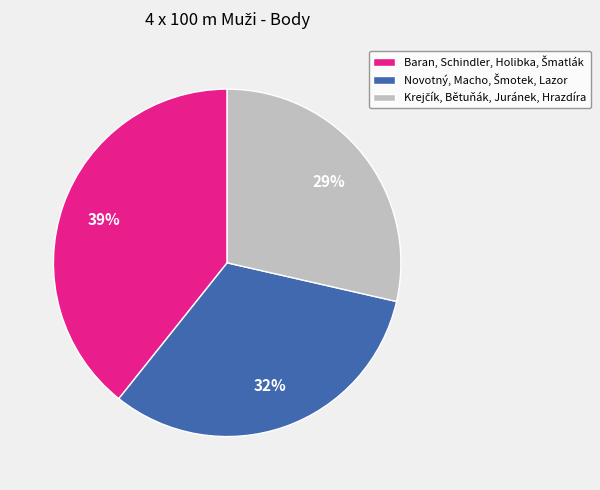

To the nearest percent, what is the average slice percentage?

33%